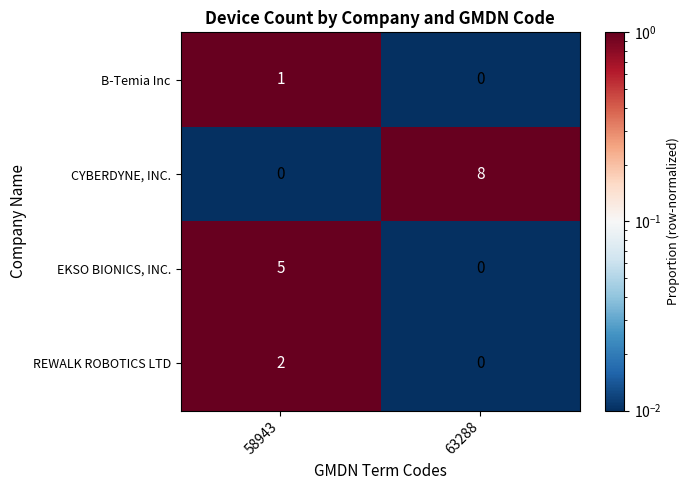

List the series in order of their peak value, lowest first.

B-Temia Inc, REWALK ROBOTICS LTD, EKSO BIONICS, INC., CYBERDYNE, INC.